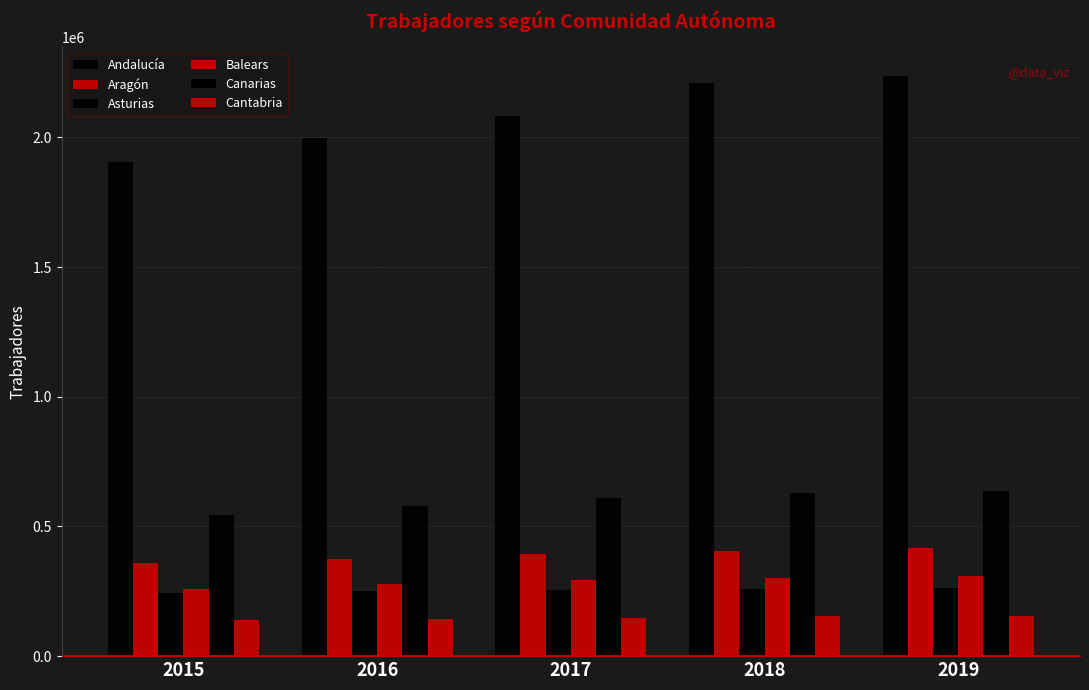

How many bars are there in each group?

6